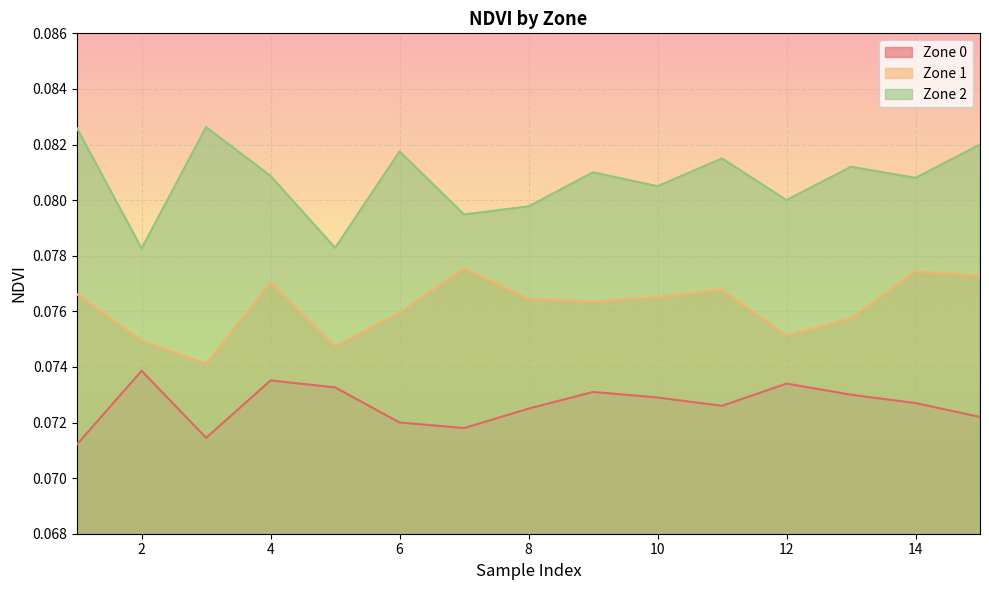

What is the average value of the Zone 0 series?

0.1